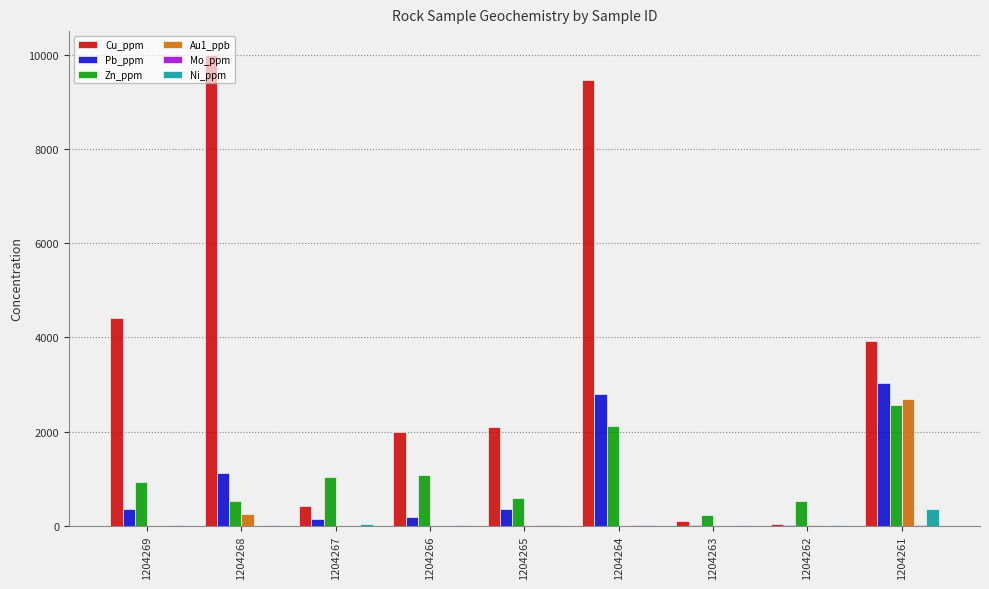

What is the greatest value displayed?

10000.0